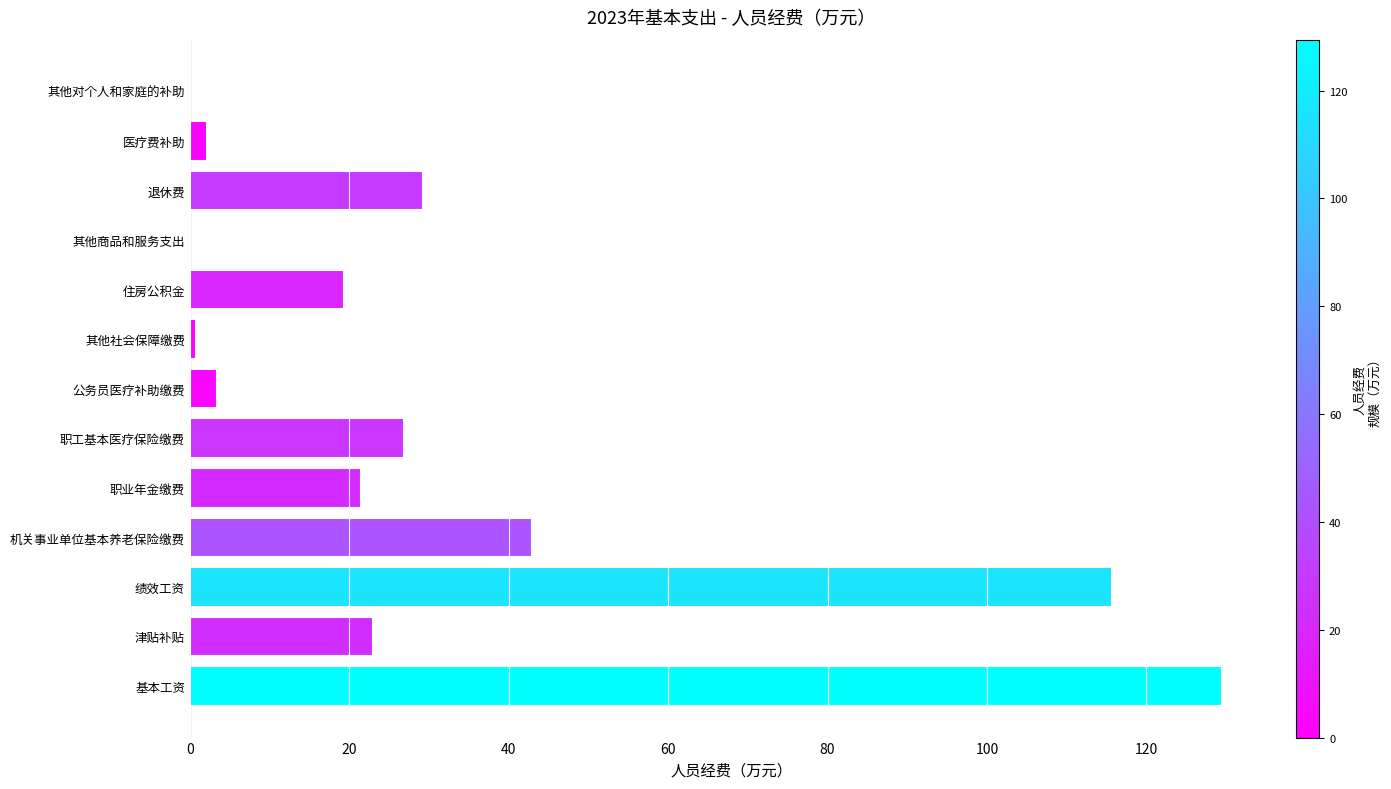

The value at 退休费 is 6.1. True or false?

False